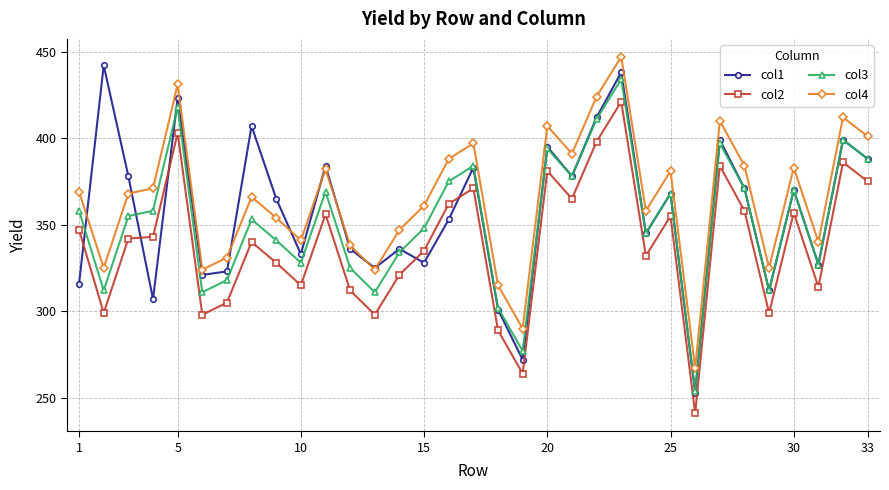

What is the highest value of the col1 series?

442